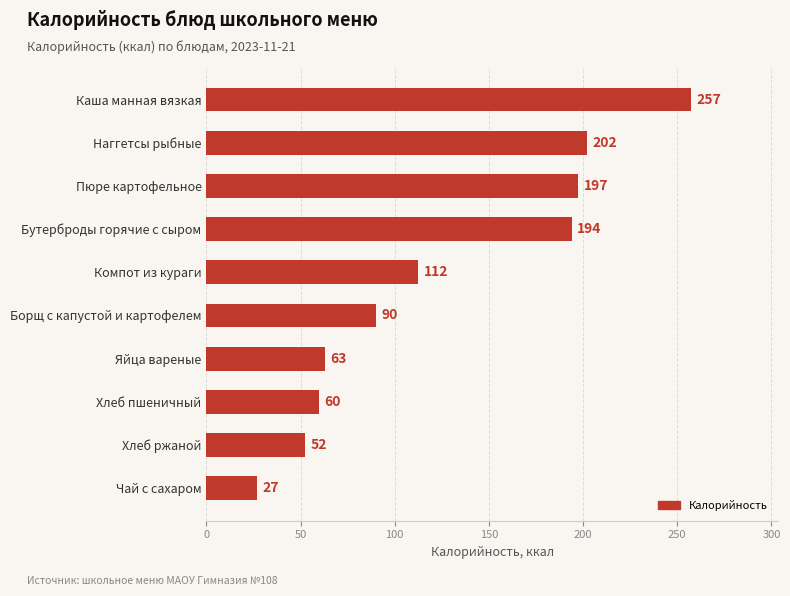

List the labels in order of value, smallest first.

Чай с сахаром, Хлеб ржаной, Хлеб пшеничный, Яйца вареные, Борщ с капустой и картофелем, Компот из кураги, Бутерброды горячие с сыром, Пюре картофельное, Наггетсы рыбные, Каша манная вязкая